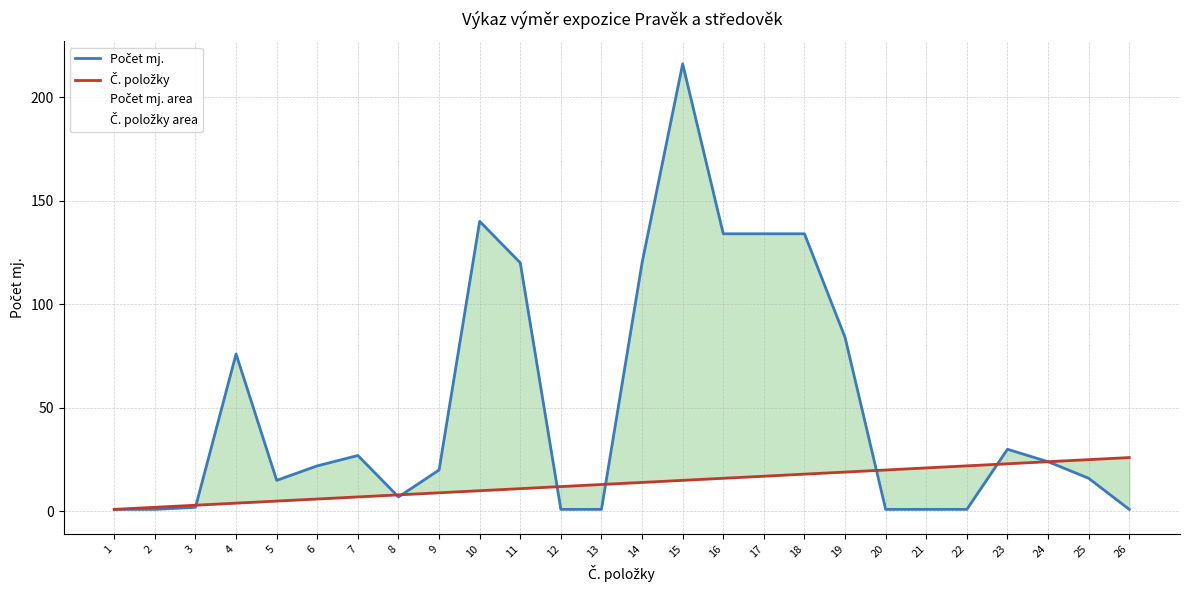

What is the sum of the Č. položky values at 4 and 18?

22